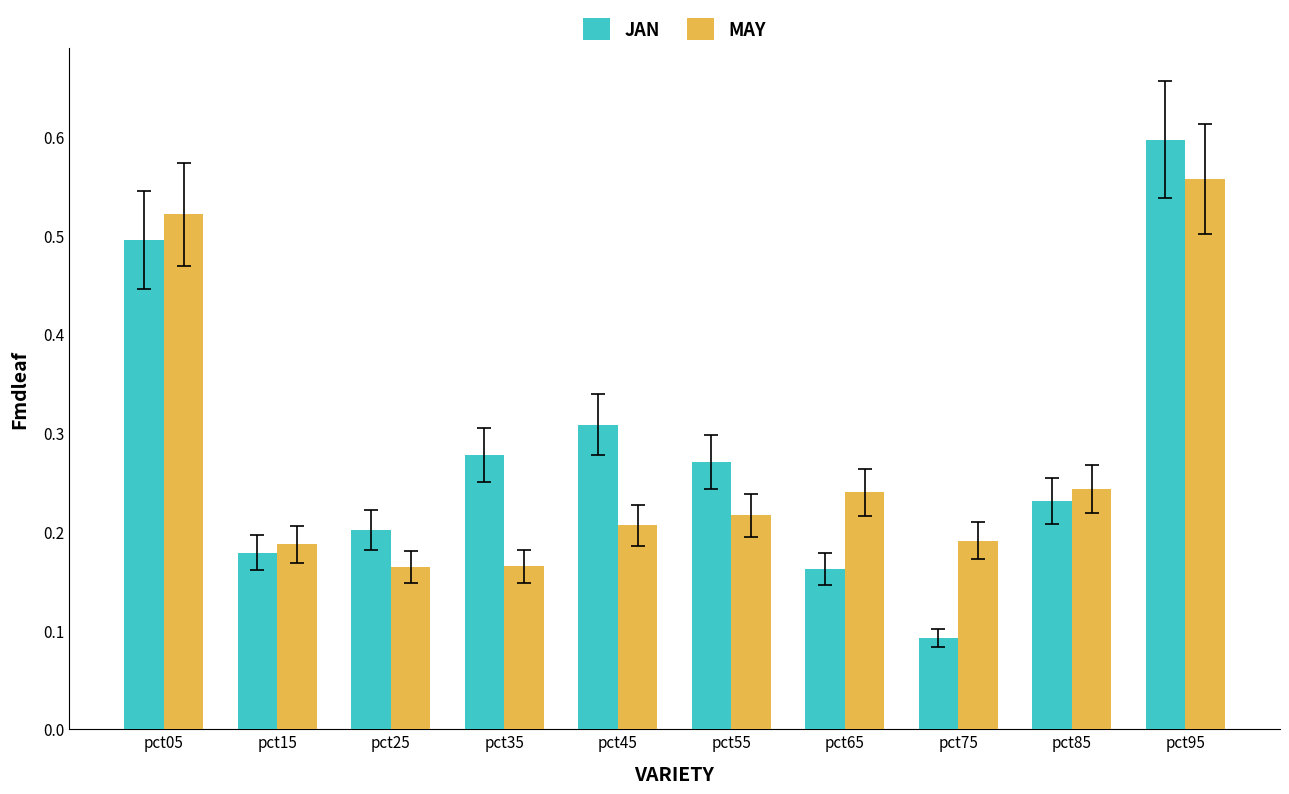

Is it true that MAY equals 0.4 at pct45?

False